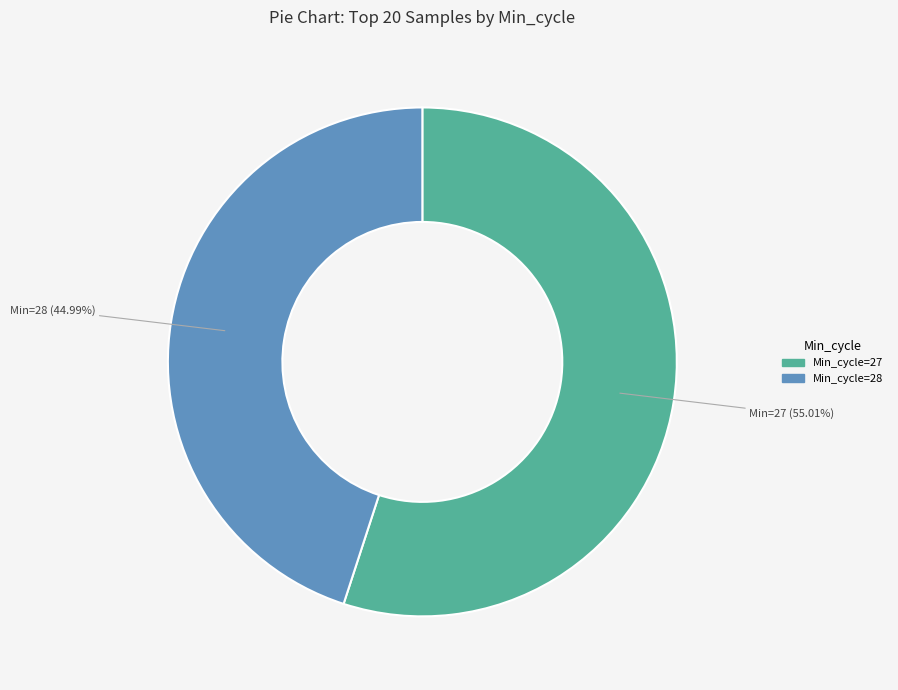

Does any single category account for the majority?

Yes